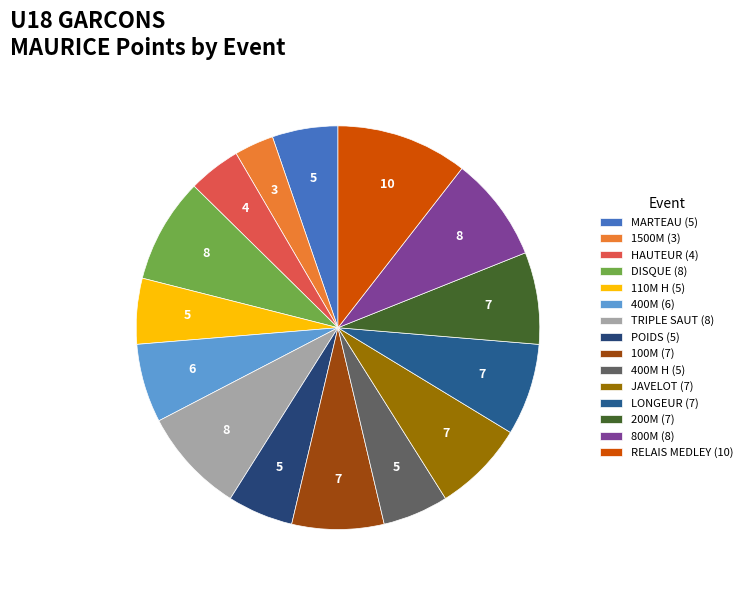

Count the number of slices in the pie.

15